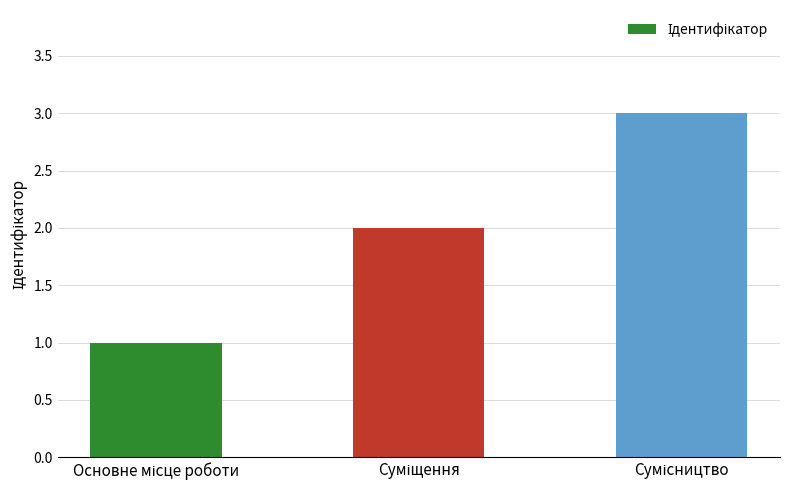

What is the maximum value shown in the chart?

3